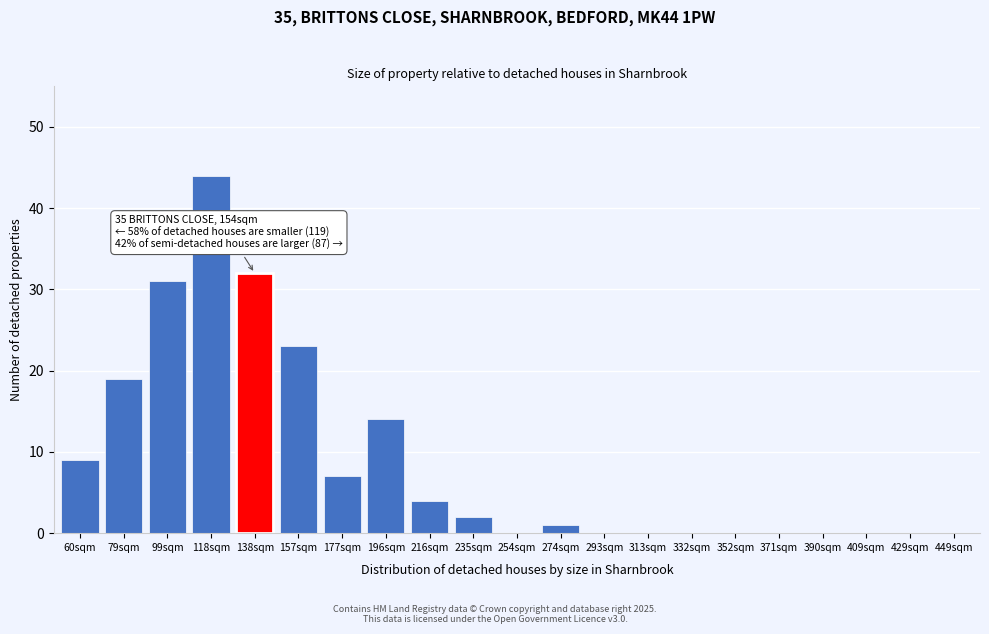

Reading left to right, extract all data points from this chart.

60sqm=9	79sqm=19	99sqm=31	118sqm=44	138sqm=32	157sqm=23	177sqm=7	196sqm=14	216sqm=4	235sqm=2	254sqm=0	274sqm=1	293sqm=0	313sqm=0	332sqm=0	352sqm=0	371sqm=0	390sqm=0	409sqm=0	429sqm=0	449sqm=0